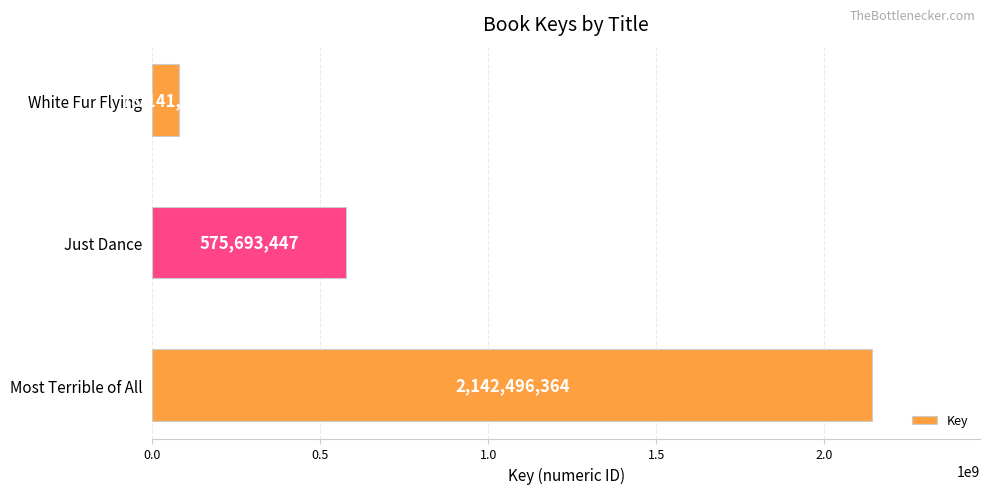

Which label corresponds to the smallest value in the chart?

White Fur Flying